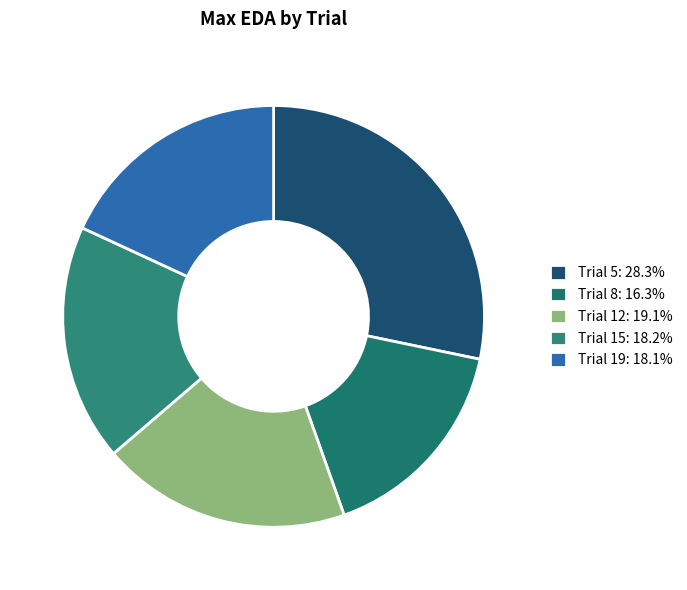

To the nearest percent, what is the difference between the largest and smallest slice percentages?

12%